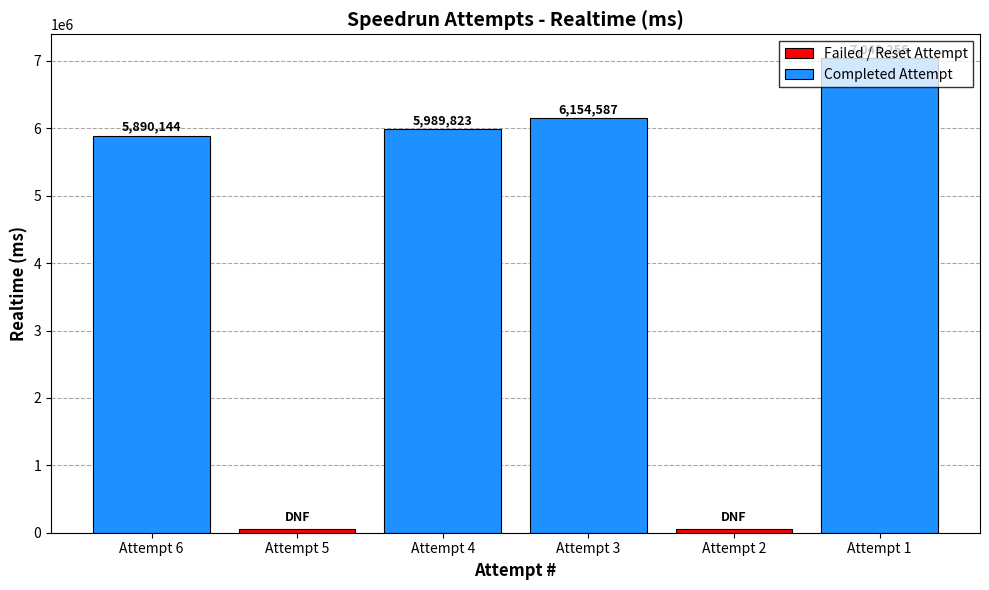

How many values exceed 5989823?

2